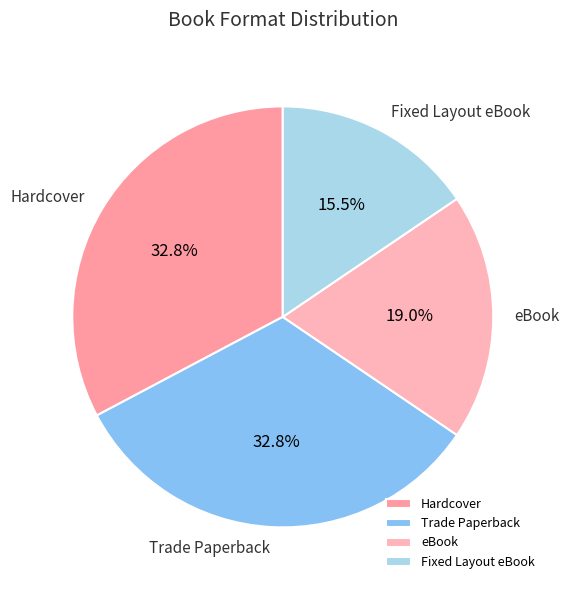

How many segments does this pie chart have?

4